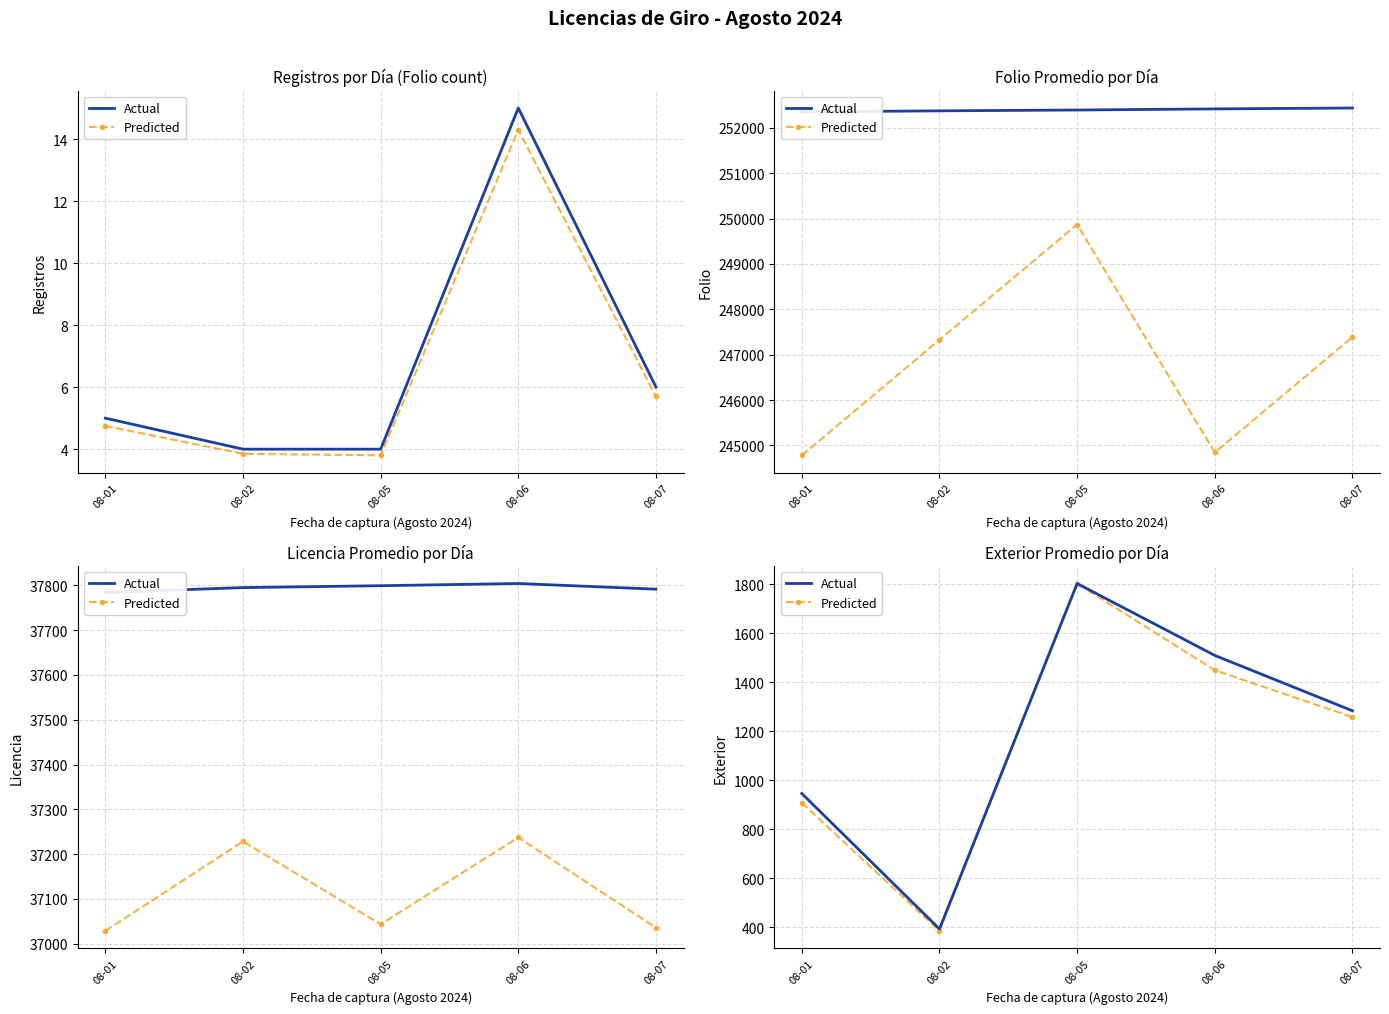

Reading left to right, extract all data points from this chart.

Actual: 945.4	392.8	1802.5	1509.0	1283.0
Predicted: 907.6	384.9	1802.5	1448.6	1257.3